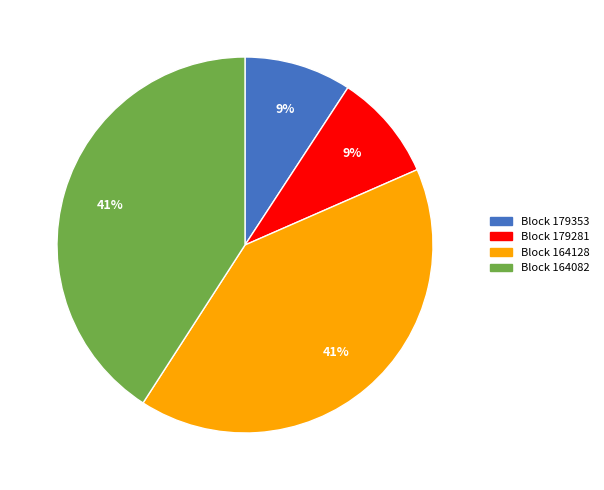

To the nearest percent, what is the difference between the largest and smallest slice percentages?

32%